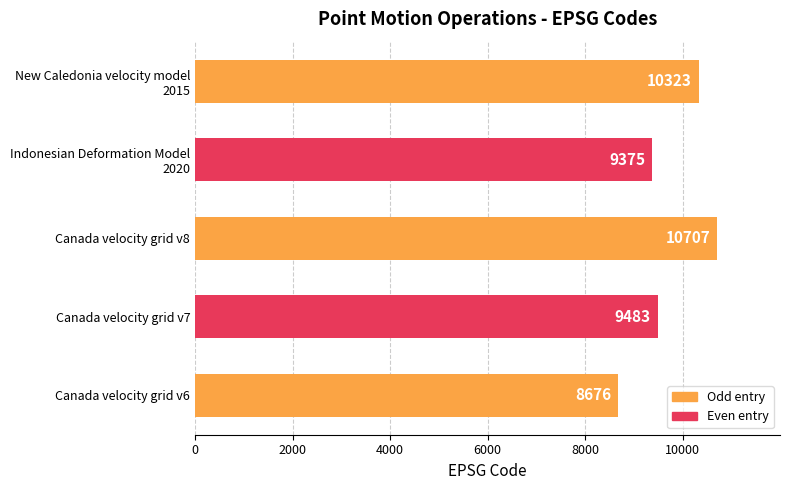

What is the change in value from Canada velocity grid v6 to Canada velocity grid v7?

+807